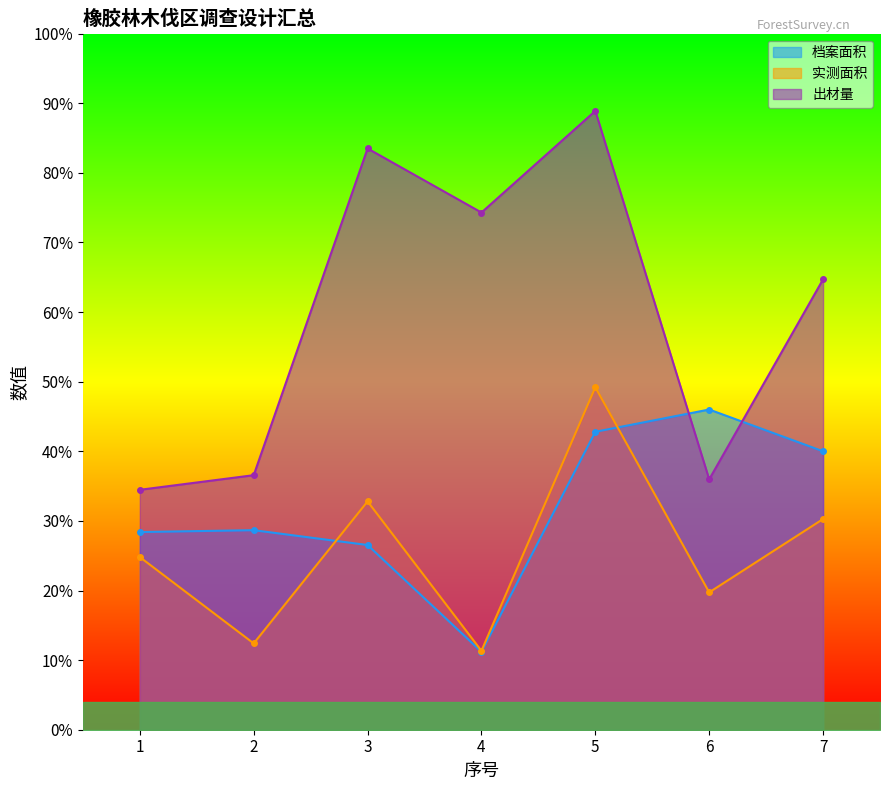

True or false: 实测面积 and 出材量 intersect in this chart.

False